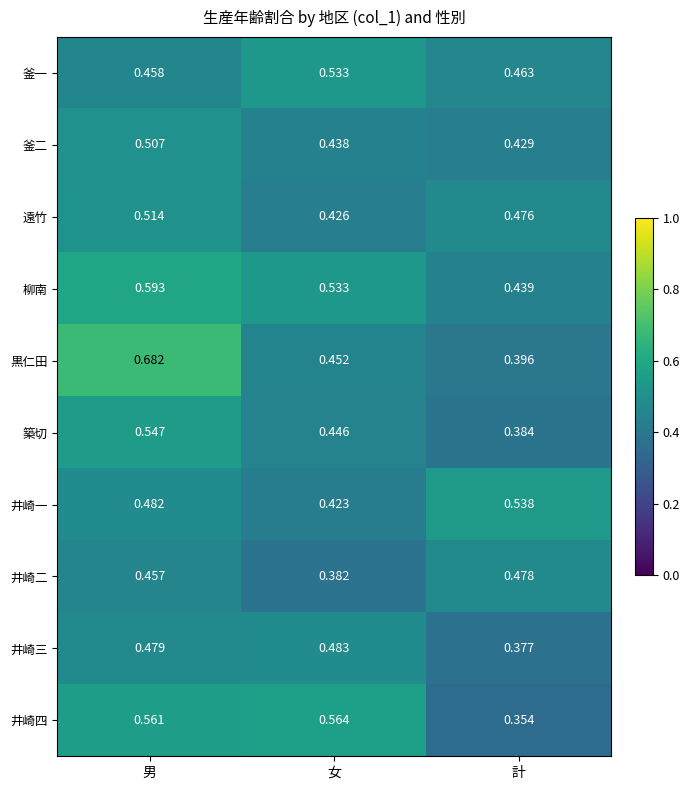

At which category is the sum across all series the highest?

男